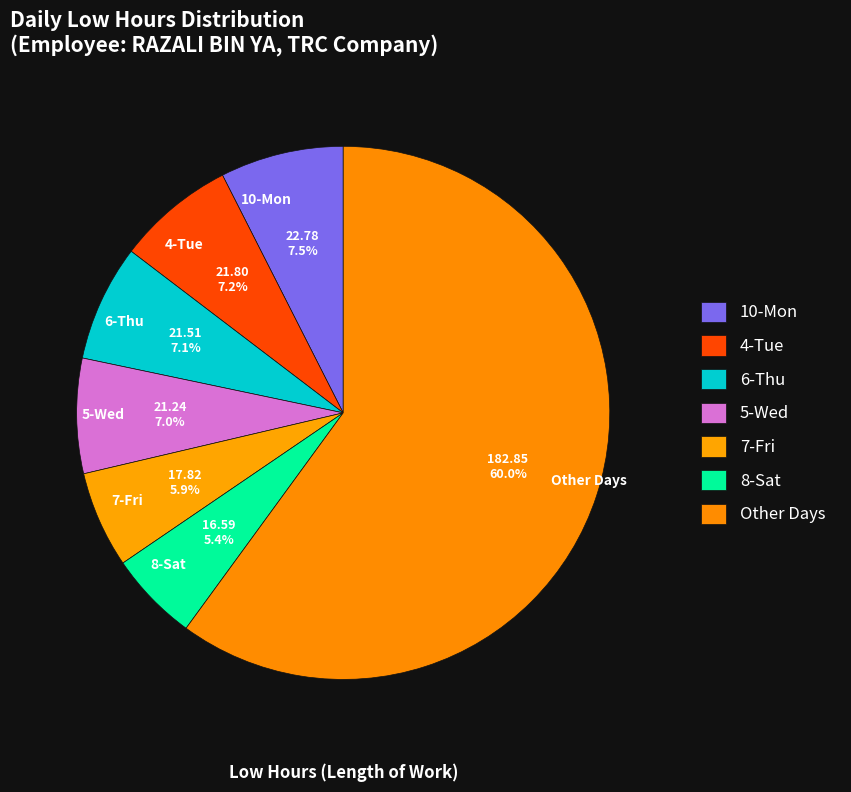

Approximately how many times larger is the value at Other Days compared to 5-Wed?

8.6